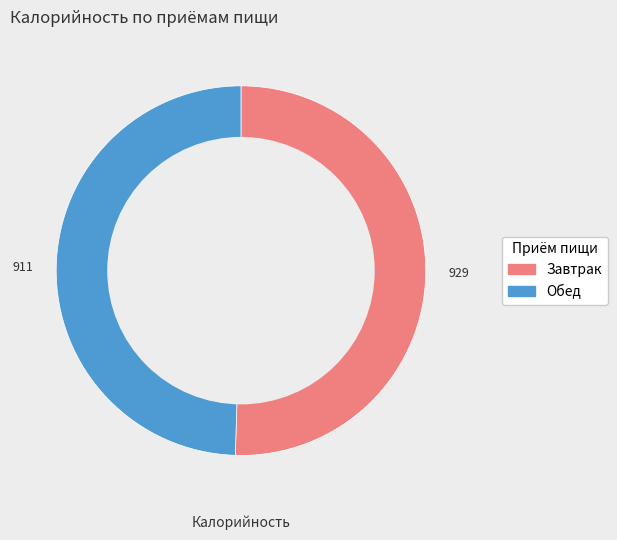

What is the largest slice in the pie chart?

Завтрак